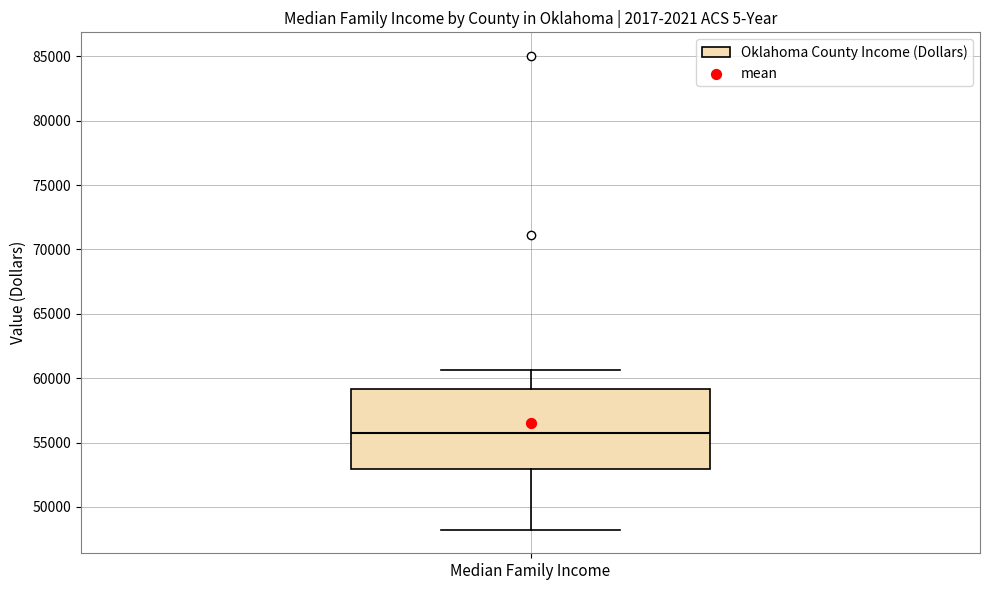

Transcribe this box plot: give where the median line is, the range the box spans, and where the two whiskers end, as read against the y-axis. The values are not printed on the chart, so give them approximately, as read against the axis.

median 55500, box 53000 to 59000, whiskers 48000 to 60500